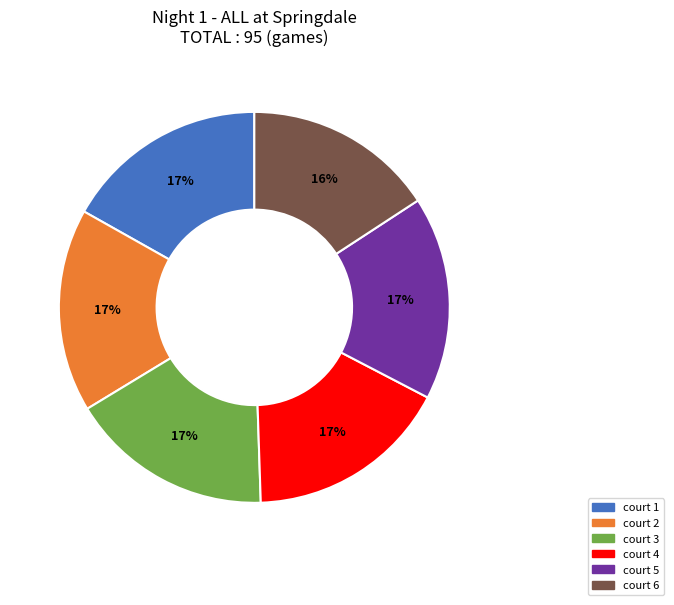

Which category has the smallest portion of the pie?

court 6